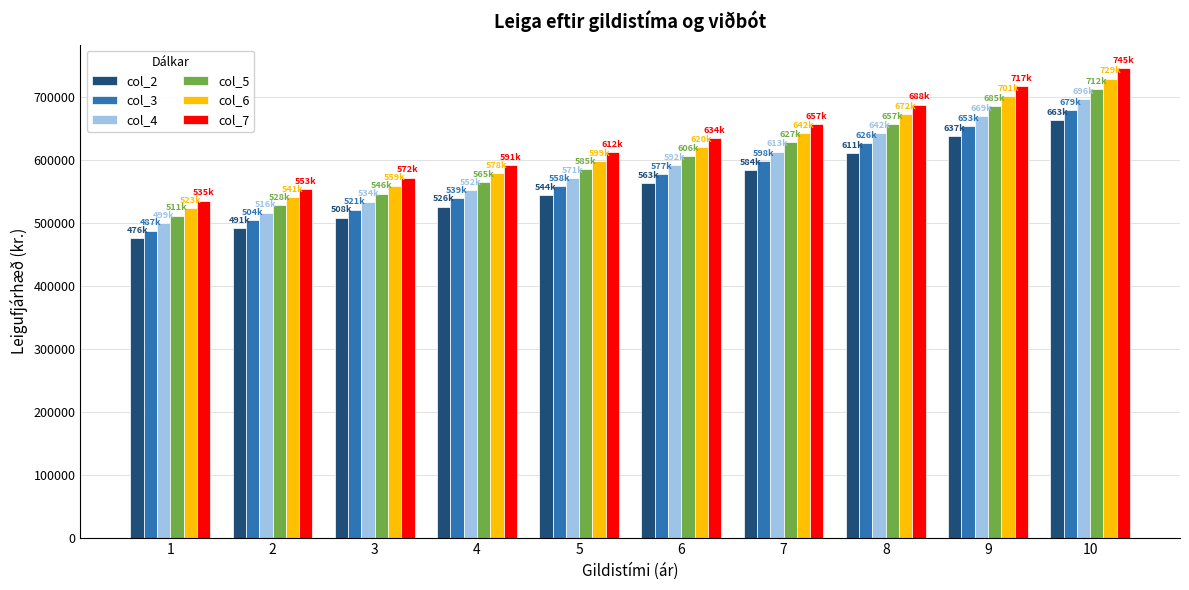

Reading right to left, list all the values displayed in this chart.

col_2: 10=663008	9=637619	8=611586	7=584133	6=563859	5=544550	4=526161	3=508647	2=491968	1=476082
col_3: 10=679583	9=653559	8=626876	7=598736	6=577955	5=558164	4=539315	3=521363	2=504267	1=487984
col_4: 10=696158	9=669499	8=642166	7=613340	6=592052	5=571778	4=552469	3=534079	2=516566	1=499886
col_5: 10=712734	9=685440	8=657455	7=627943	6=606148	5=585391	4=565623	3=546796	2=528866	1=511788
col_6: 10=729309	9=701380	8=672745	7=642546	6=620245	5=599005	4=578777	3=559512	2=541165	1=523690
col_7: 10=745884	9=717321	8=688035	7=657150	6=634341	5=612619	4=591931	3=572228	2=553464	1=535592